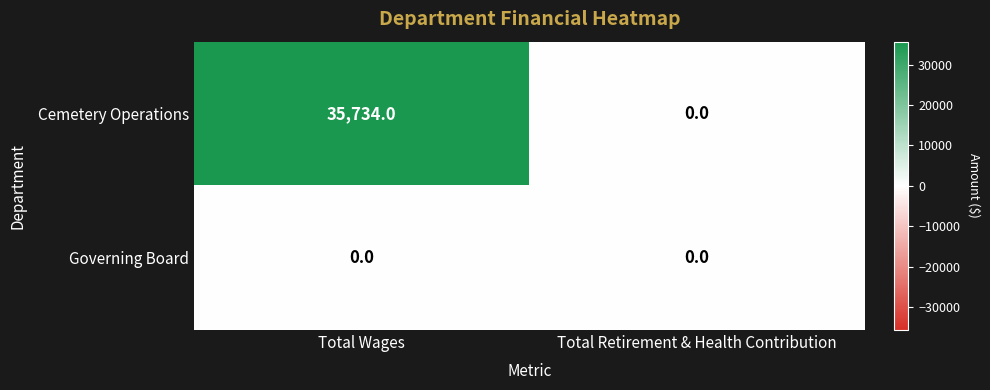

The Cemetery Operations series shows -22203 at Total Retirement & Health Contribution. True or false?

False